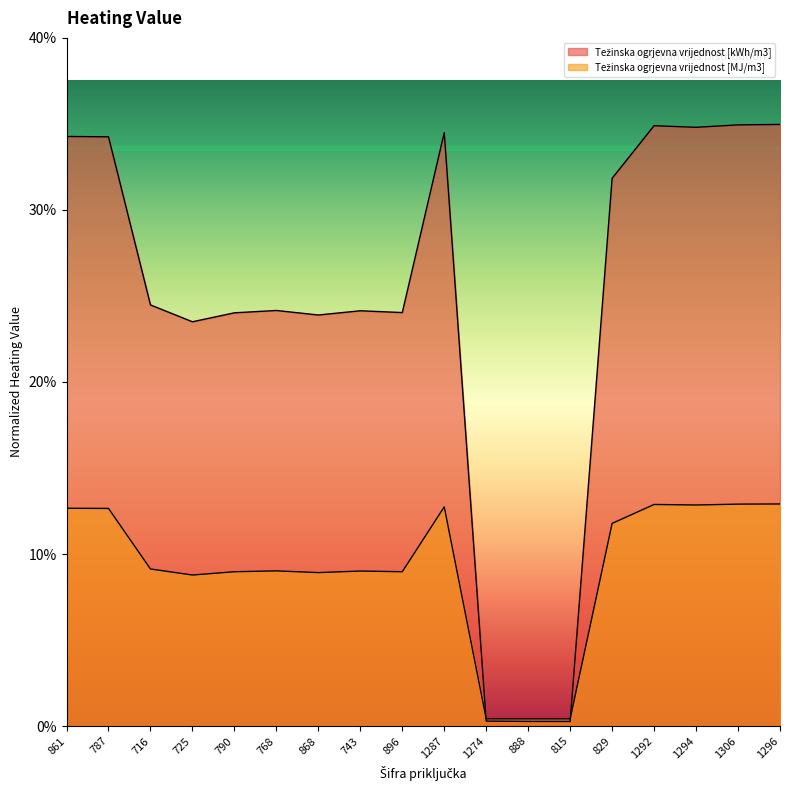

What is the sum of all Težinska ogrjevna vrijednost [MJ/m3] values?

165.4